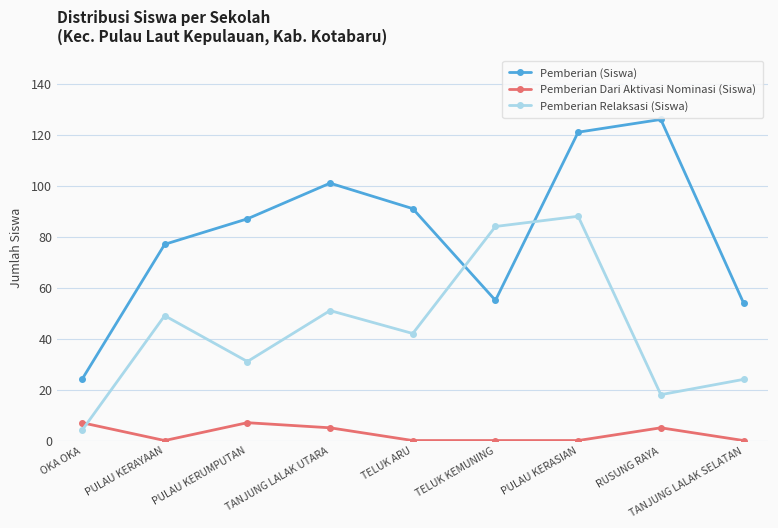

What is the sum of the Pemberian Dari Aktivasi Nominasi (Siswa) values at TANJUNG LALAK SELATAN and RUSUNG RAYA?

5